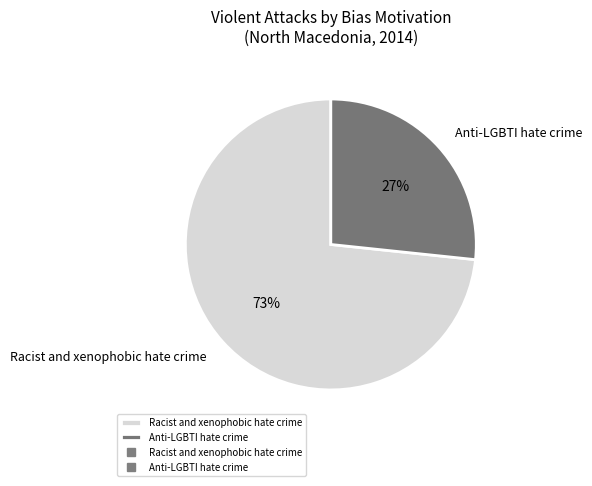

Between Anti-LGBTI hate crime and Racist and xenophobic hate crime, which is larger?

Racist and xenophobic hate crime